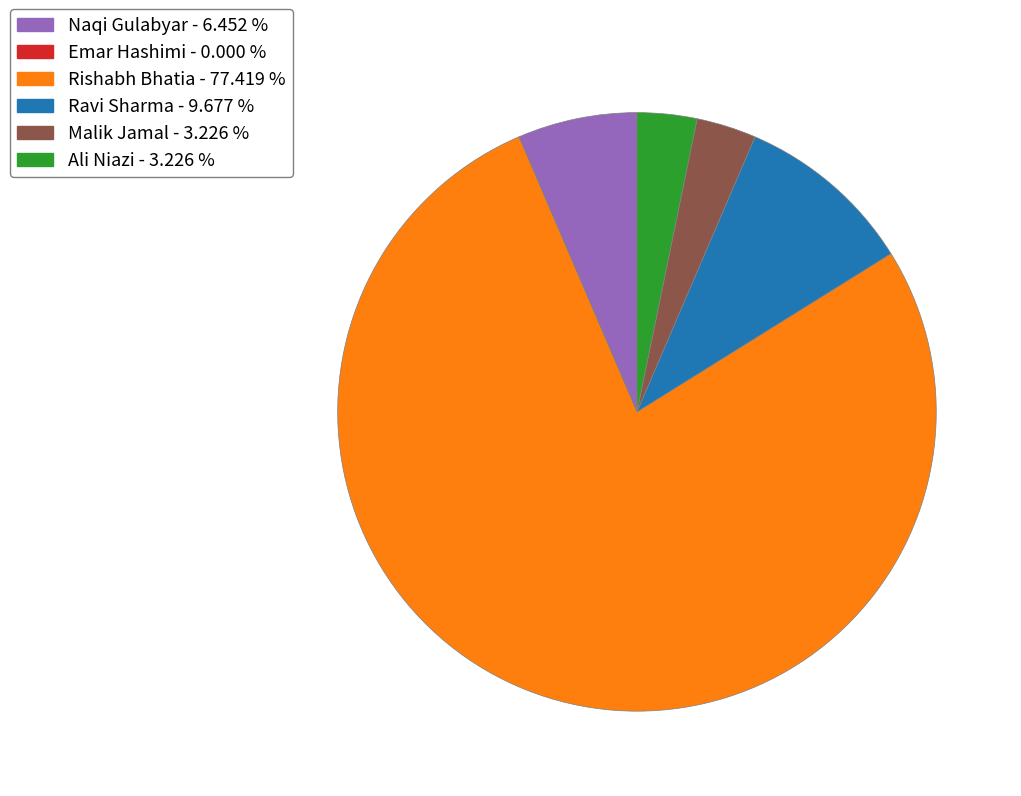

Does any single category account for the majority?

Yes